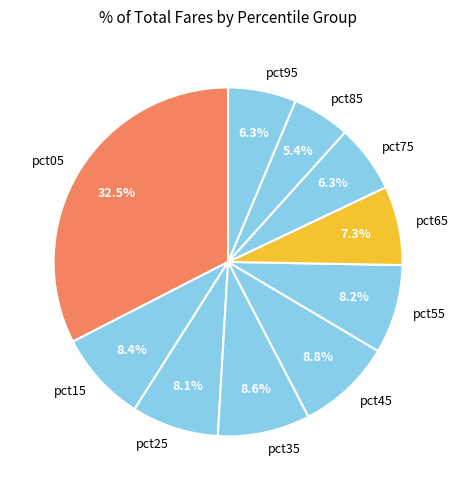

How many segments does this pie chart have?

10